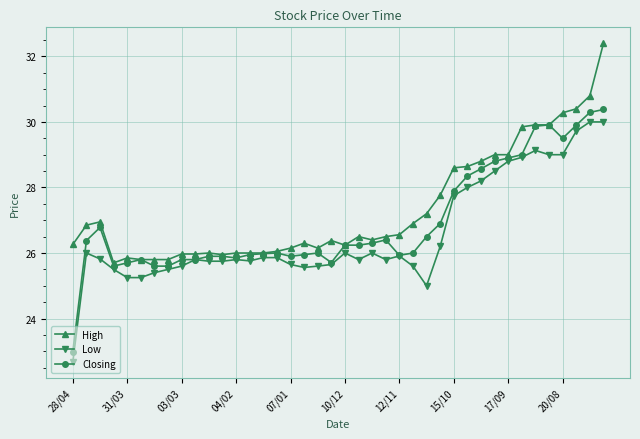

True or false: Low has more than 0 points higher than both neighbors.

True